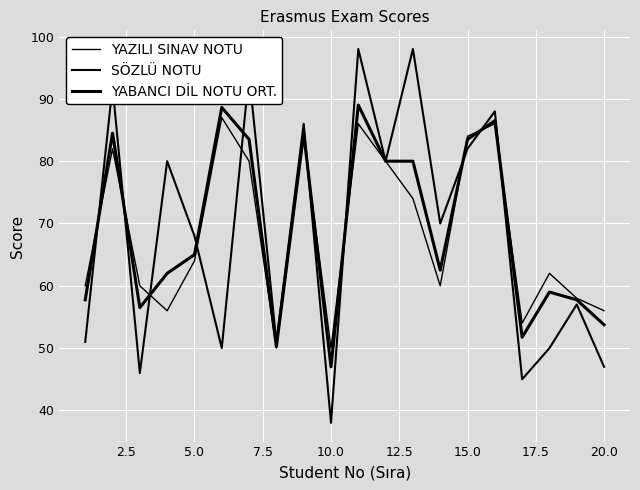

Which series has the largest total across all categories?

YABANCI DİL NOTU ORT.